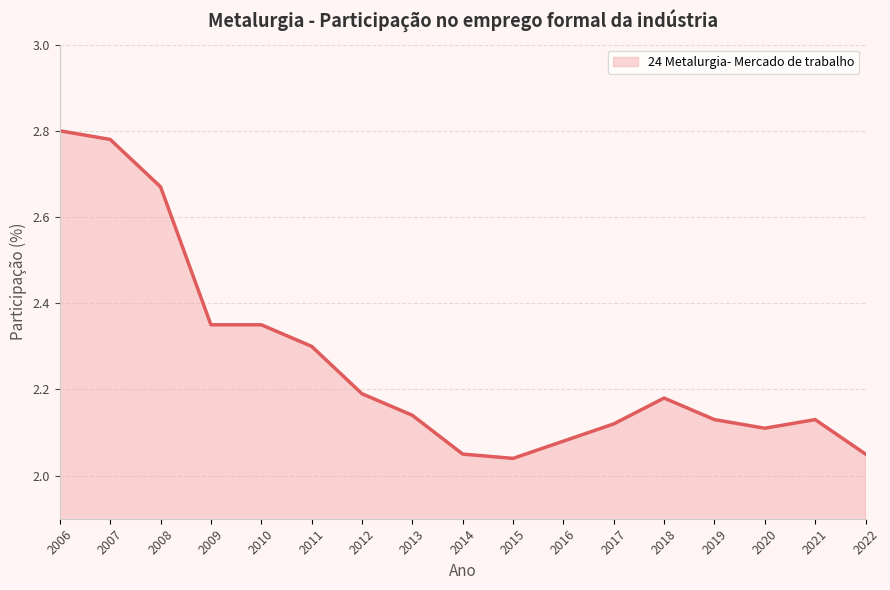

What is the ratio of the value at 2020 to the value at 2012?

1.0